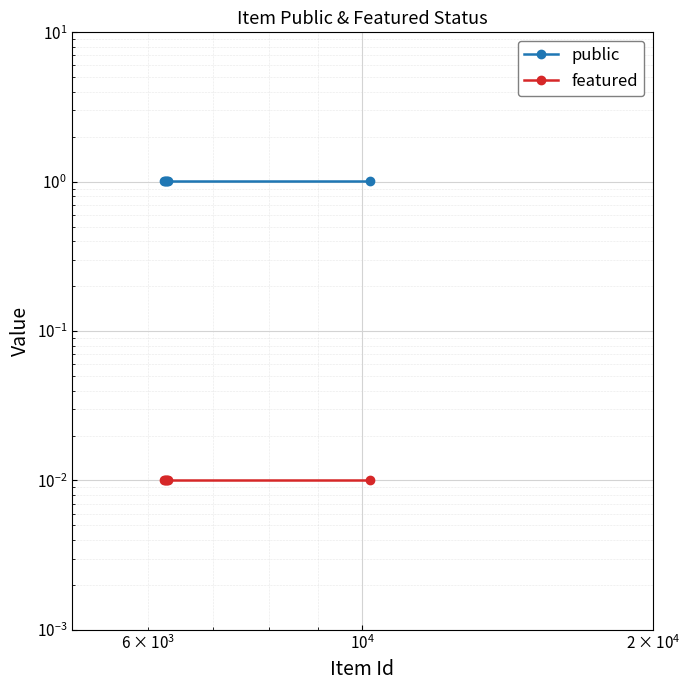

True or false: public has more than 1 interior local peaks.

False